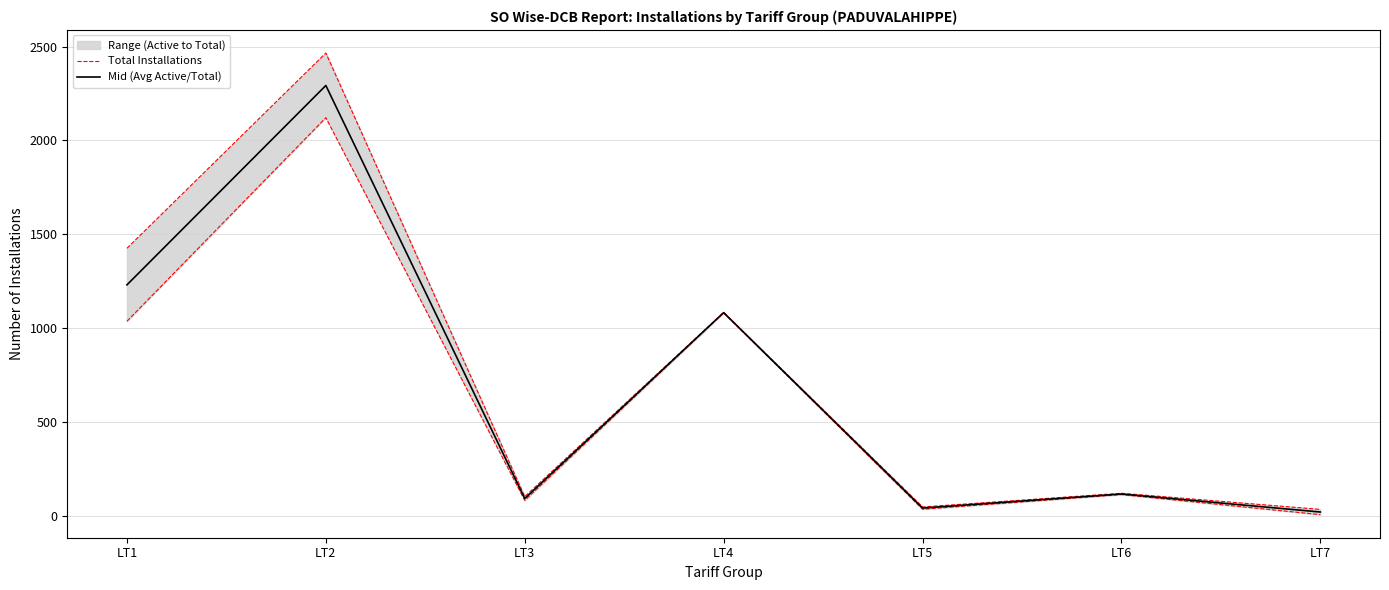

How many data points in Mid (Avg Active/Total) are less than 115?

3